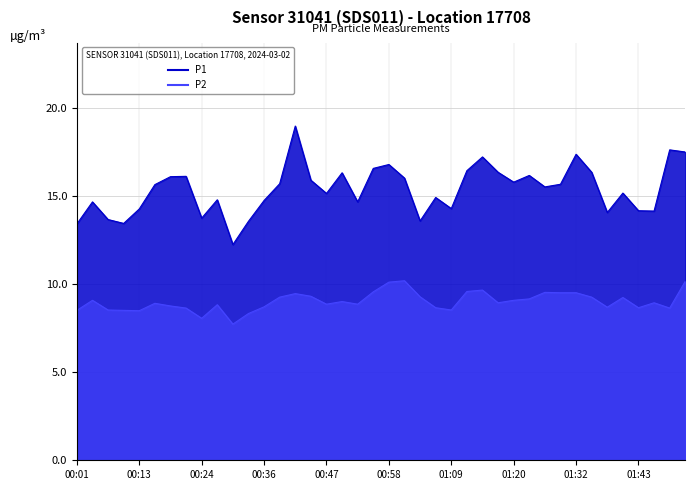

Reading right to left, list all the values displayed in this chart.

P1: 01:51=17.5	01:48=17.6	01:45=14.1	01:43=14.2	01:40=15.2	01:37=14.1	01:34=16.3	01:32=17.4	01:29=15.7	01:26=15.5	01:23=16.1	01:20=15.8	01:18=16.3	01:15=17.2	01:12=16.4	01:09=14.3	01:07=14.9	01:04=13.6	01:01=16.0	00:58=16.8	00:55=16.6	00:53=14.7	00:50=16.3	00:47=15.1	00:44=15.9	00:42=18.9	00:39=15.7	00:36=14.7	00:33=13.6	00:30=12.2	00:27=14.8	00:24=13.7	00:21=16.1	00:18=16.1	00:15=15.6	00:13=14.2	00:10=13.4	00:07=13.7	00:04=14.7	00:01=13.4
P2: 01:51=10.2	01:48=8.6	01:45=8.9	01:43=8.7	01:40=9.2	01:37=8.7	01:34=9.2	01:32=9.5	01:29=9.5	01:26=9.5	01:23=9.2	01:20=9.1	01:18=8.9	01:15=9.7	01:12=9.6	01:09=8.5	01:07=8.7	01:04=9.3	01:01=10.2	00:58=10.1	00:55=9.6	00:53=8.8	00:50=9.0	00:47=8.8	00:44=9.3	00:42=9.4	00:39=9.2	00:36=8.7	00:33=8.3	00:30=7.7	00:27=8.8	00:24=8.1	00:21=8.6	00:18=8.8	00:15=8.9	00:13=8.5	00:10=8.5	00:07=8.5	00:04=9.1	00:01=8.5